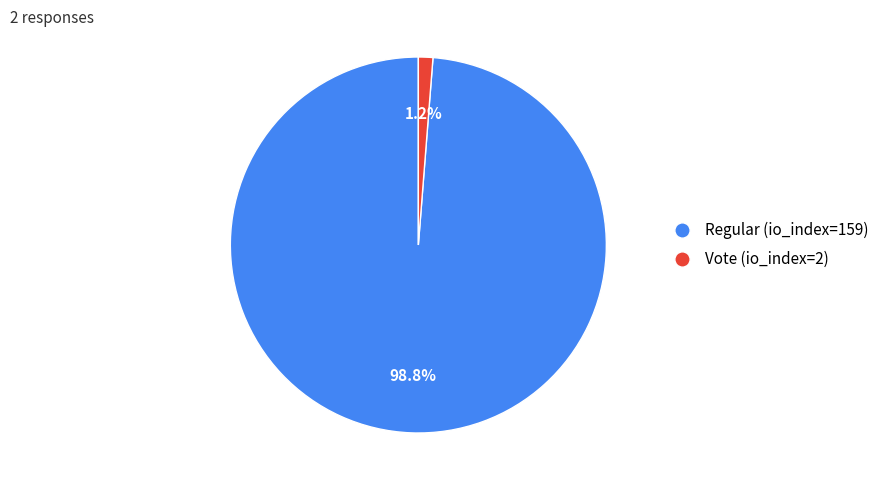

Is there any slice that represents more than half of the pie?

Yes